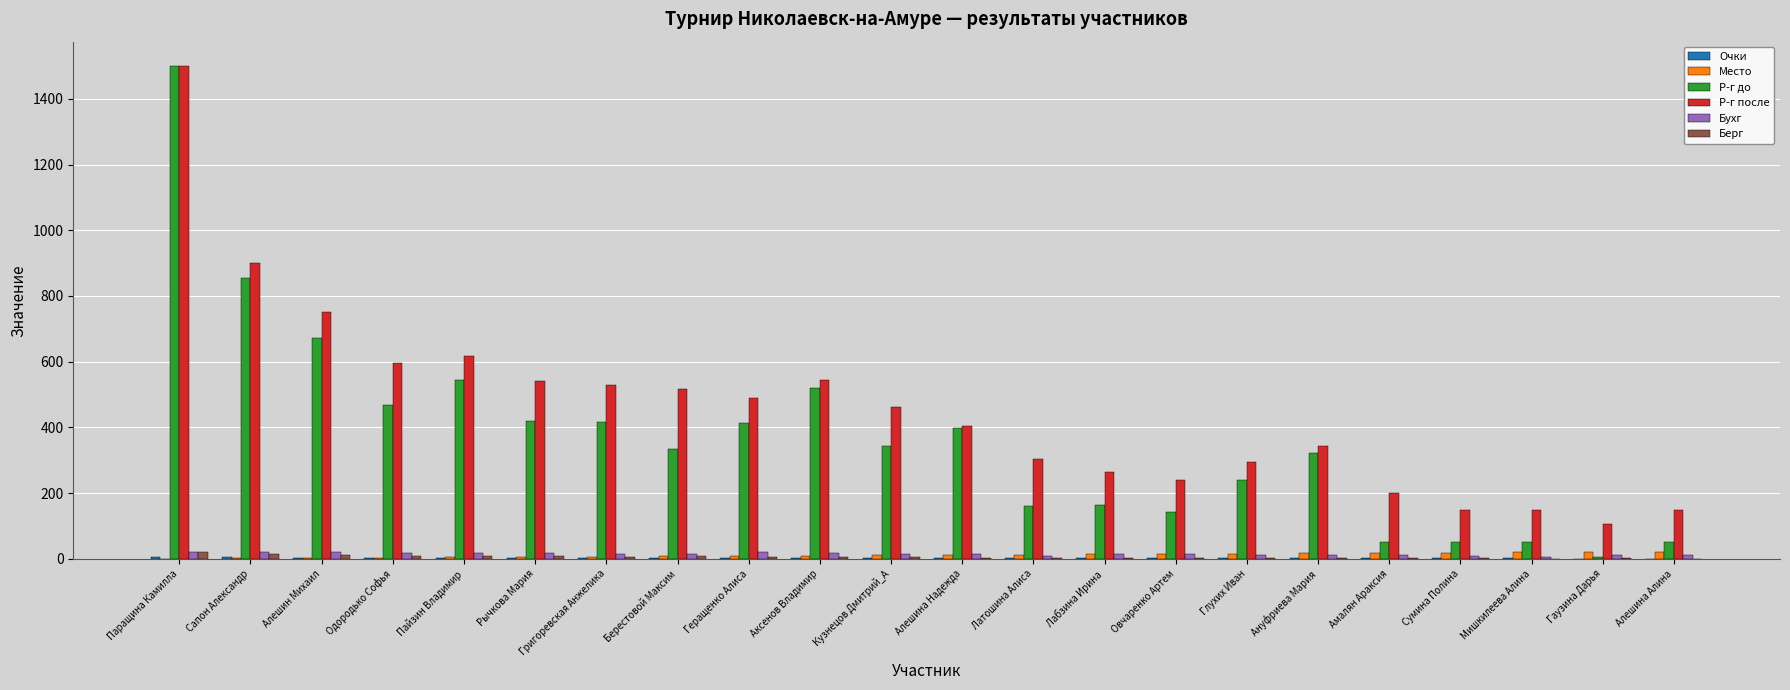

True or false: Р-г после has a value of 900 at Сапон Александр.

True